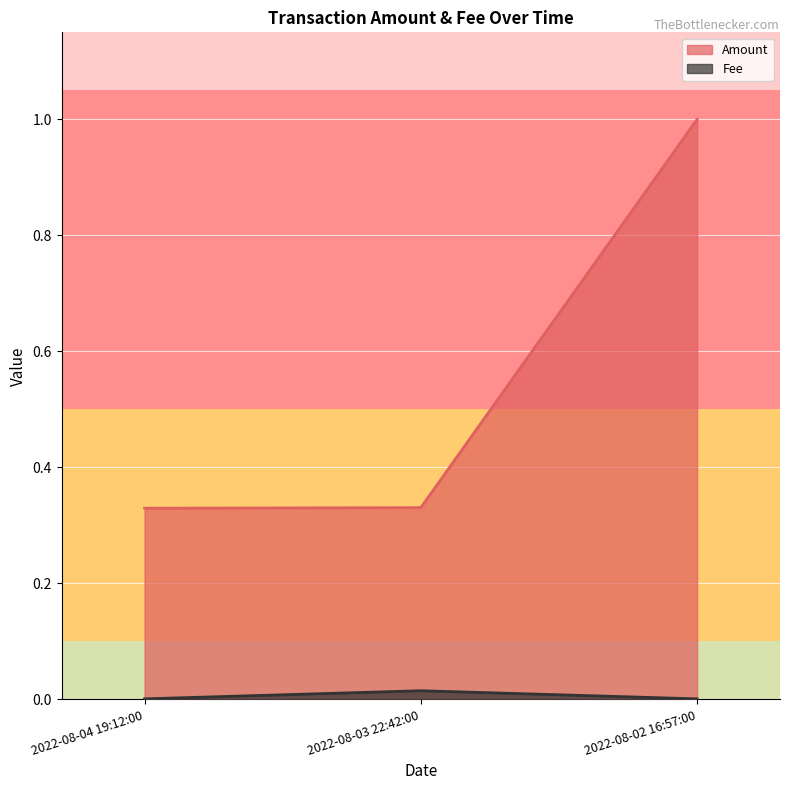

The value of Amount at 2022-08-02 16:57:00 is 1.0. True or false?

True